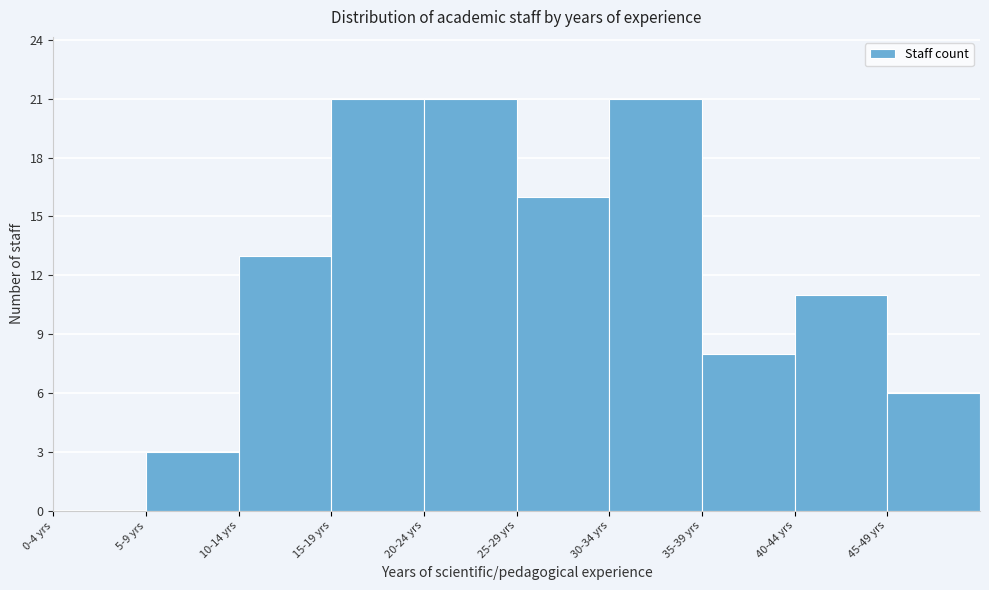

Reading left to right, transcribe all the data shown in this chart.

0-4 yrs=0	5-9 yrs=3	10-14 yrs=13	15-19 yrs=21	20-24 yrs=21	25-29 yrs=16	30-34 yrs=21	35-39 yrs=8	40-44 yrs=11	45-49 yrs=6